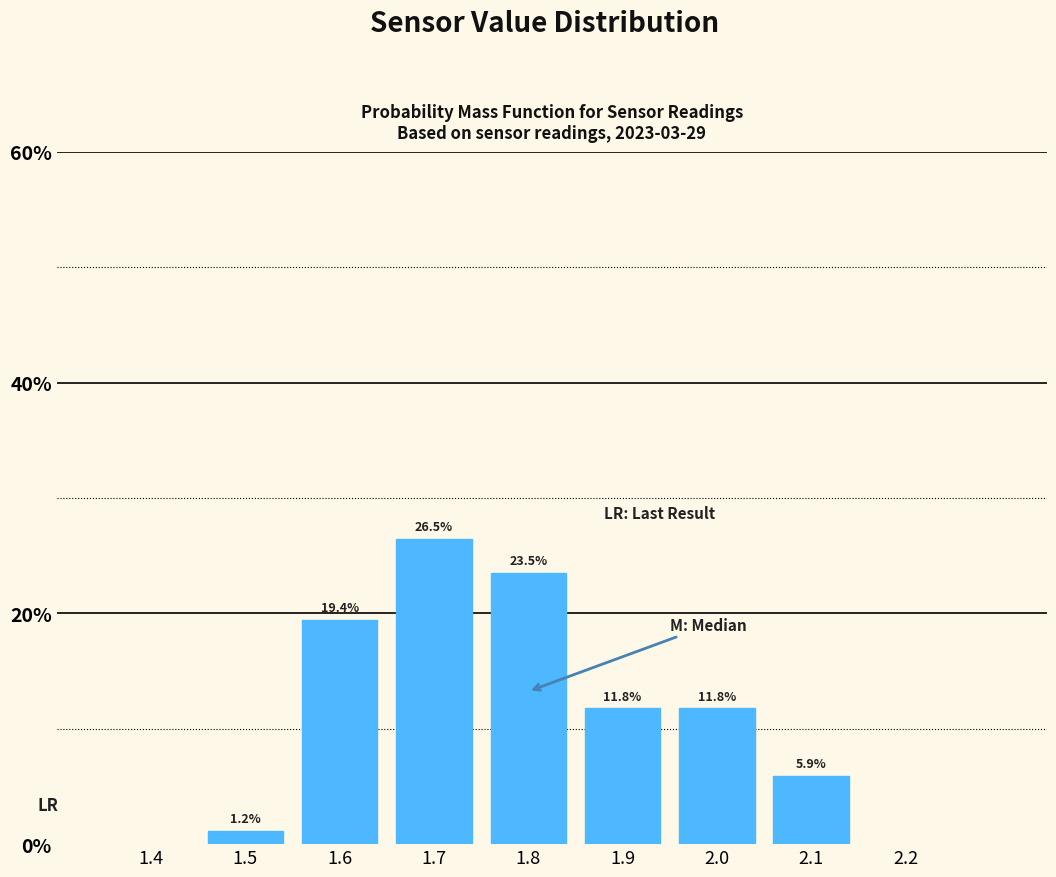

Reading left to right, extract all data points from this chart.

1.2	19.4	26.5	23.5	11.8	11.8	5.9